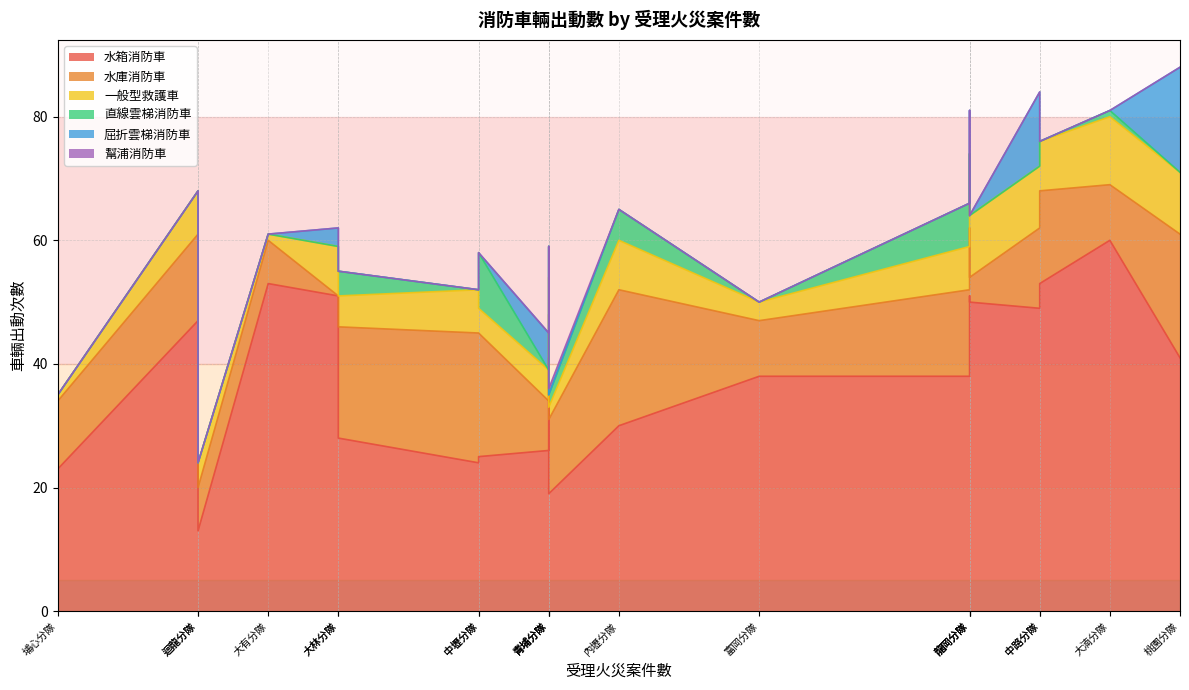

True or false: 水庫消防車 and 屈折雲梯消防車 intersect in this chart.

True